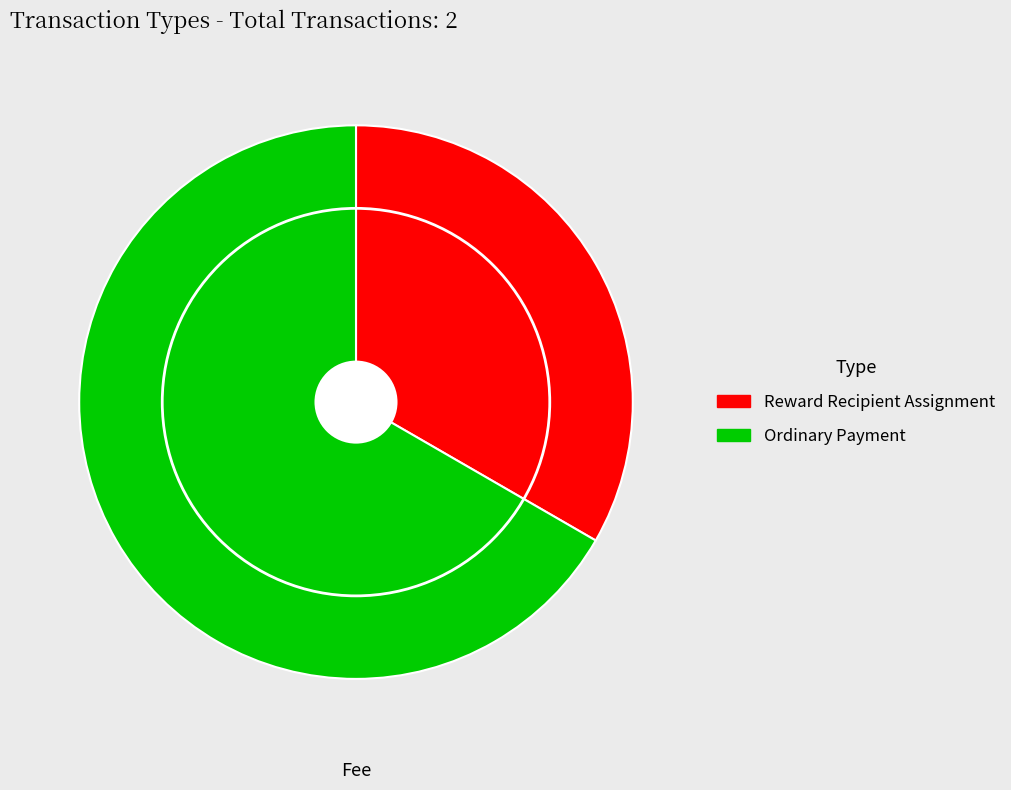

Which category has the biggest portion of the pie?

Ordinary Payment